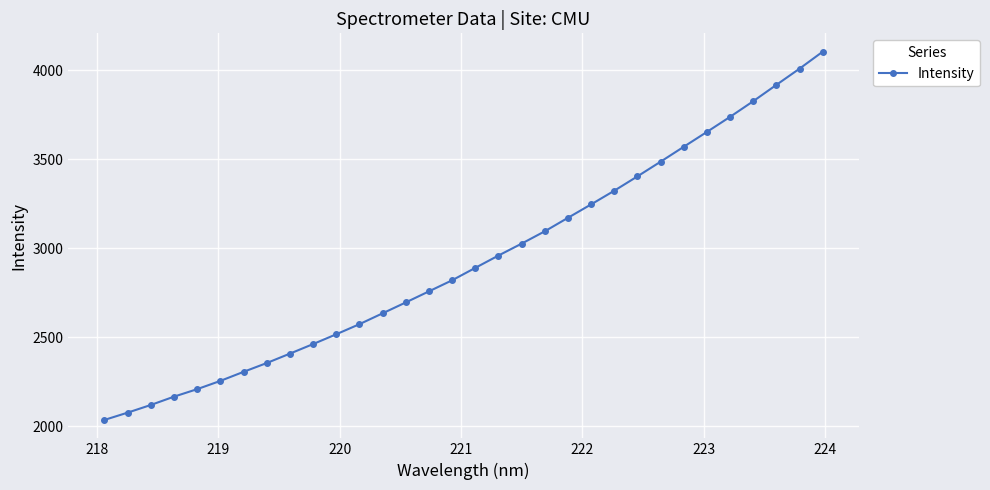

What is the difference between the maximum and minimum values?

2067.9